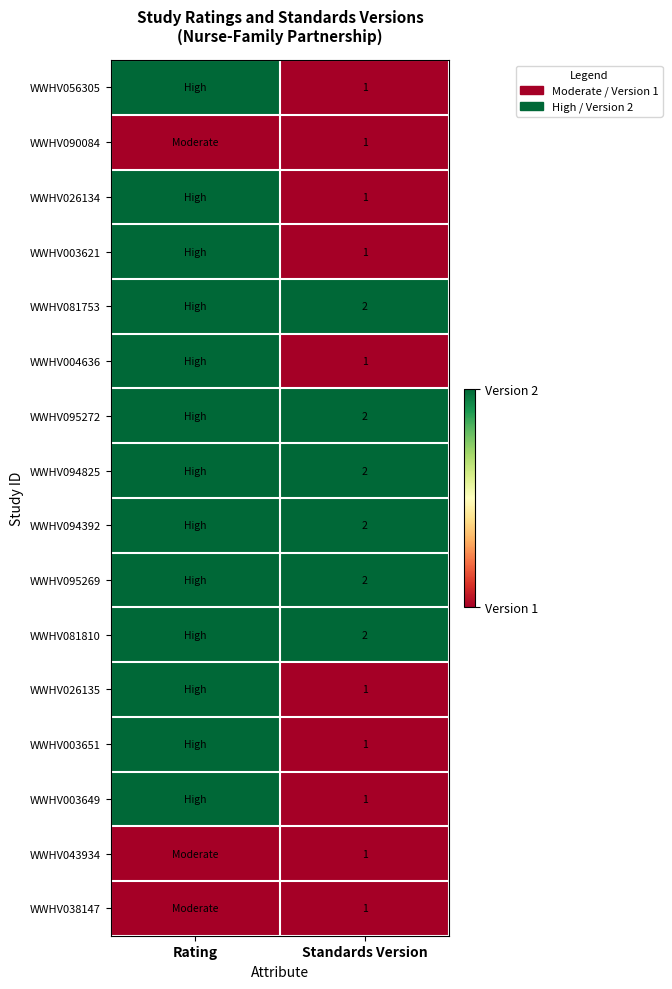

What is the difference between the highest and lowest values at Standards Version?

1